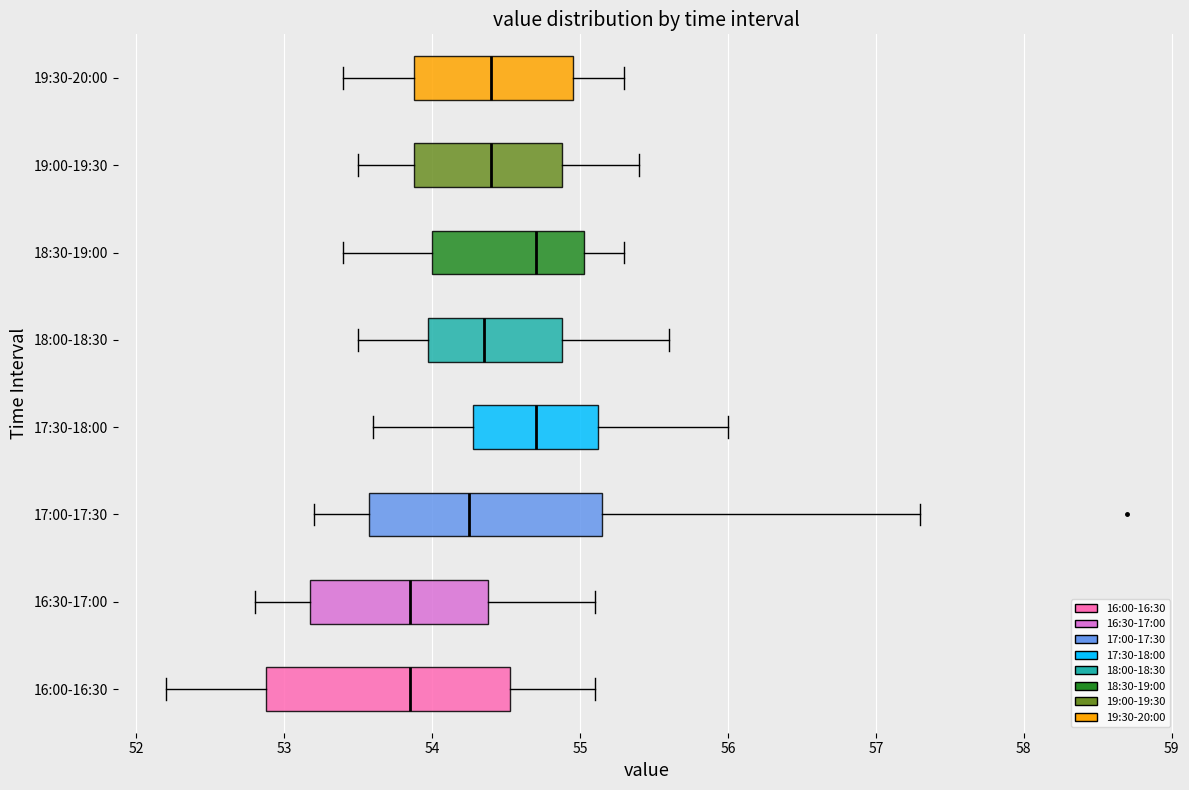

Reading bottom to top, read every box against the x-axis: the position of its median line, the range the box covers, and the ends of its whiskers. The values are not printed on the chart, so give them approximately, as read against the axis.

16:00-16:30: median 53.9, box 52.9 to 54.5, whiskers 52.2 to 55.1
16:30-17:00: median 53.9, box 53.2 to 54.4, whiskers 52.8 to 55.1
17:00-17:30: median 54.3, box 53.6 to 55.2, whiskers 53.2 to 57.3
17:30-18:00: median 54.7, box 54.3 to 55.1, whiskers 53.6 to 56.0
18:00-18:30: median 54.4, box 54.0 to 54.9, whiskers 53.5 to 55.6
18:30-19:00: median 54.7, box 54.0 to 55.0, whiskers 53.4 to 55.3
19:00-19:30: median 54.4, box 53.9 to 54.9, whiskers 53.5 to 55.4
19:30-20:00: median 54.4, box 53.9 to 55.0, whiskers 53.4 to 55.3